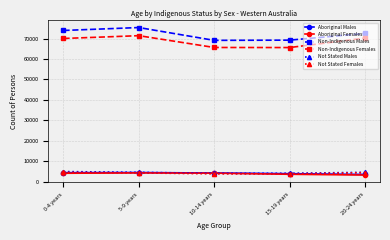

What are all the series names shown in the legend?

Aboriginal Males, Aboriginal Females, Non-Indigenous Males, Non-Indigenous Females, Not Stated Males, Not Stated Females